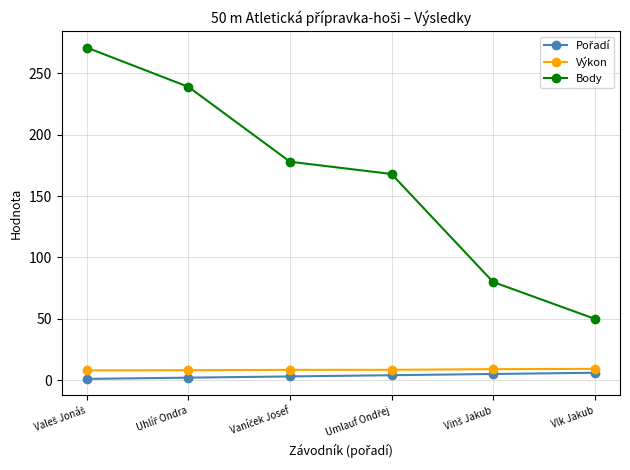

Which series has the widest spread of values?

Body